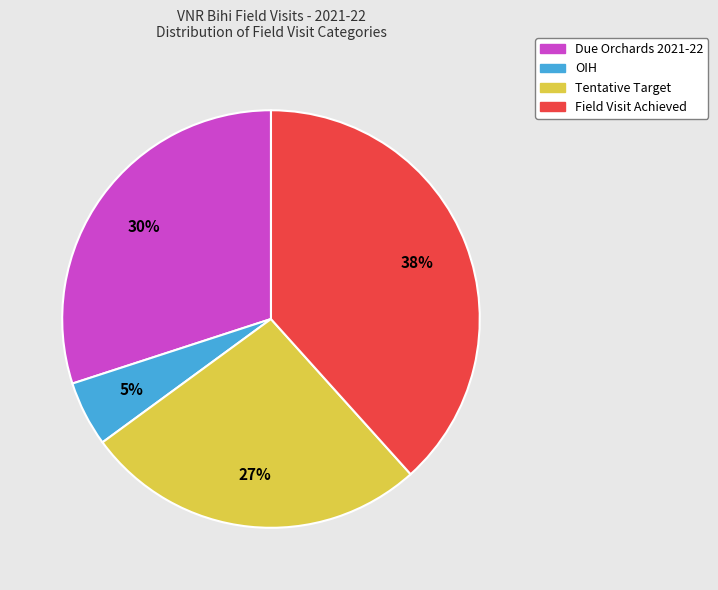

Rank the categories by value from highest to lowest.

Field Visit Achieved, Due Orchards 2021-22, Tentative Target, OIH